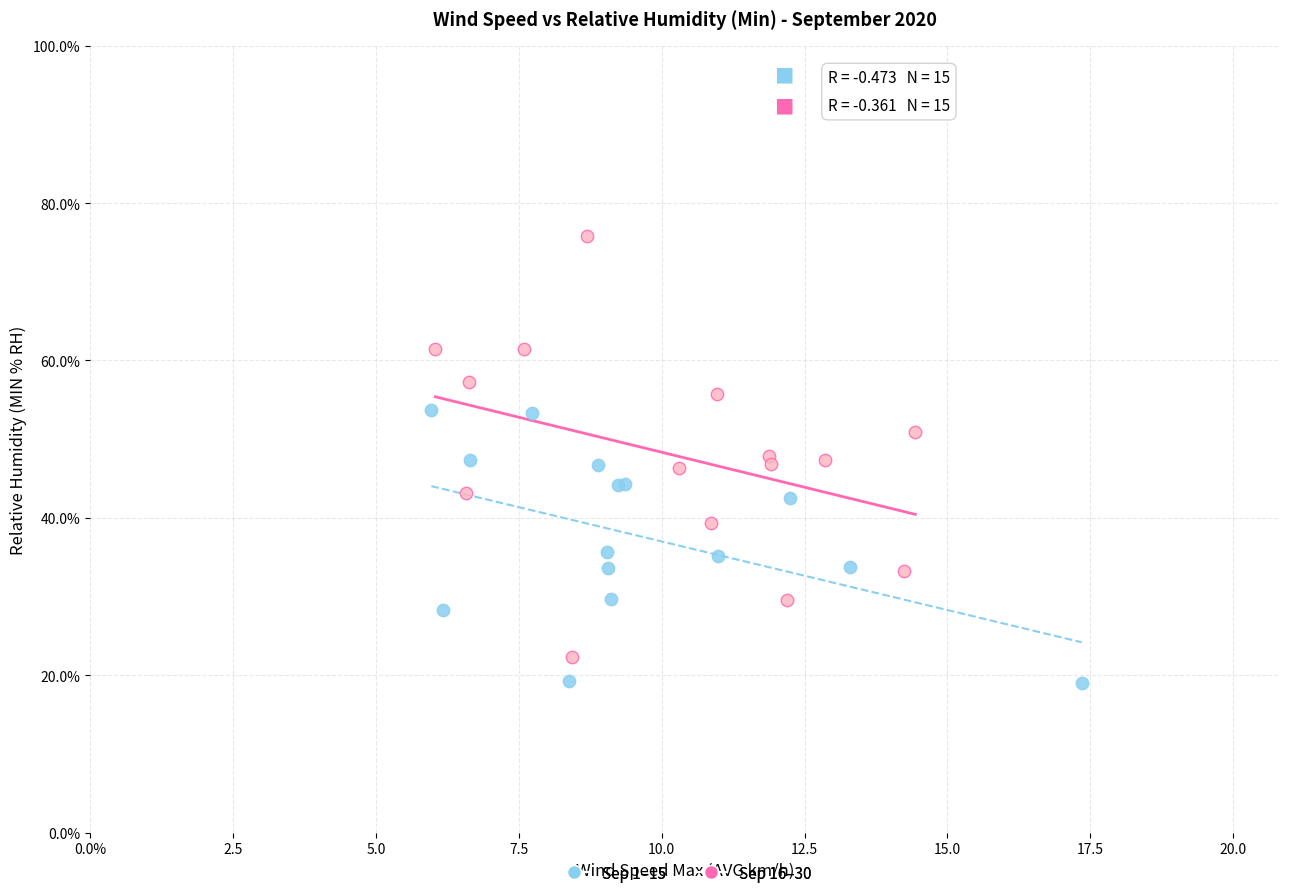

Which series reaches the maximum Y coordinate?

Sep 16–30